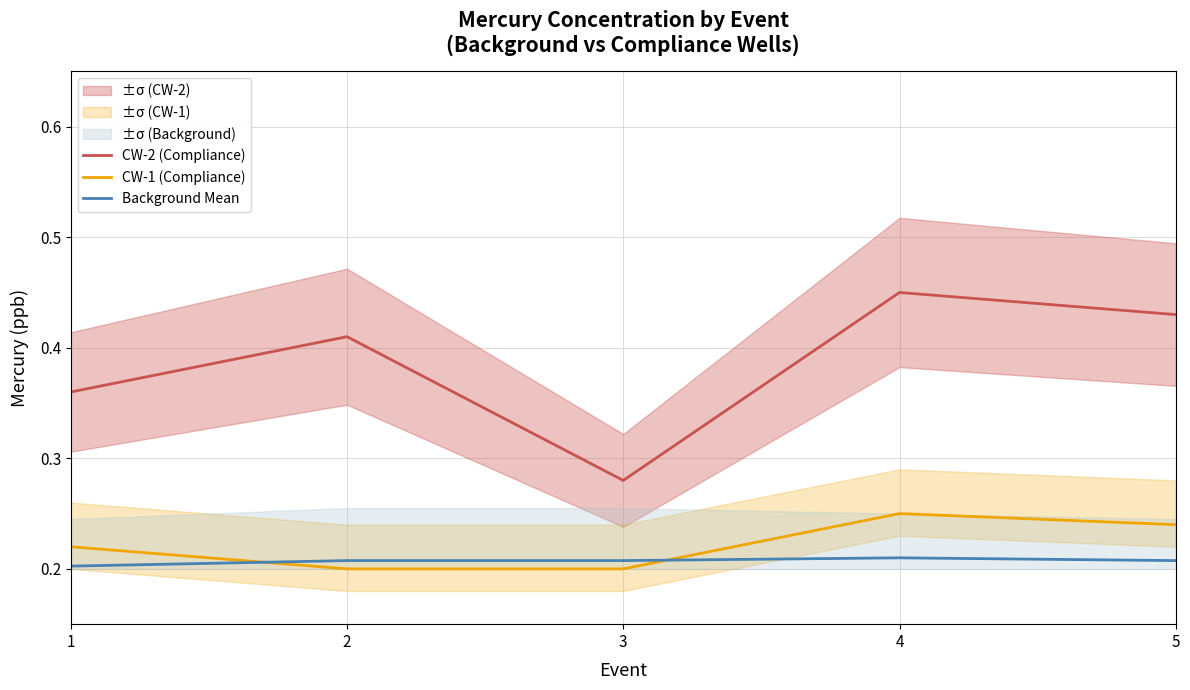

Which category has the highest value in the Background Mean series?

4